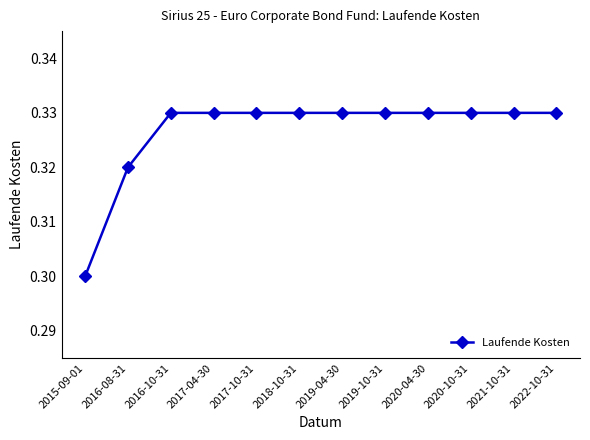

At which category does the chart reach its minimum across all series?

2015-09-01